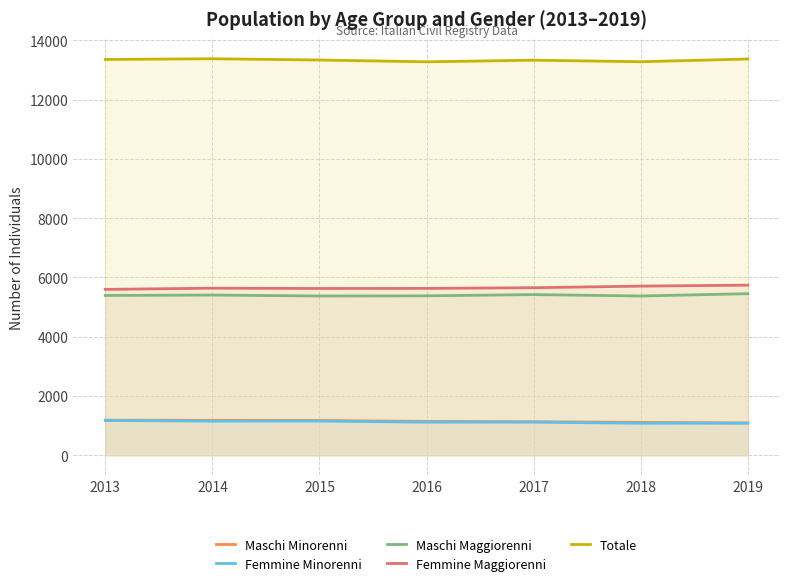

Rank the categories by Totale value from lowest to highest.

2016, 2018, 2017, 2015, 2013, 2019, 2014